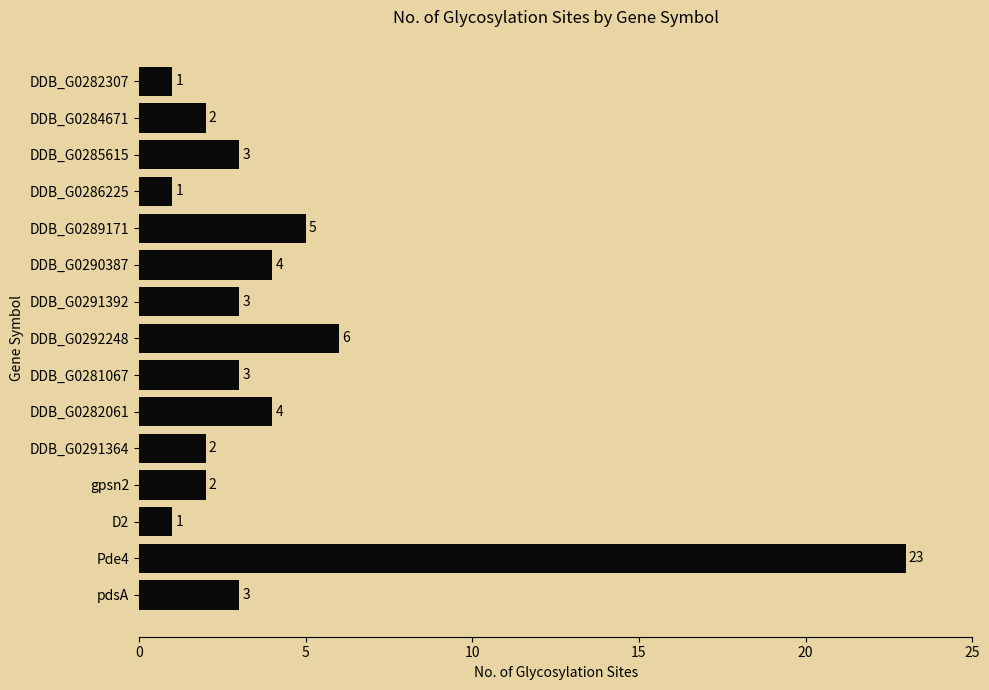

Reading bottom to top, what are all the values shown in this chart?

3	23	1	2	2	4	3	6	3	4	5	1	3	2	1